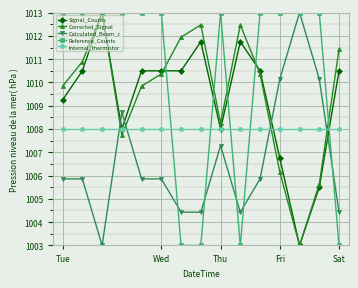

After their last crossing, which series has the higher values: Corrected_Signal or Calculated_Beam_c?

Corrected_Signal